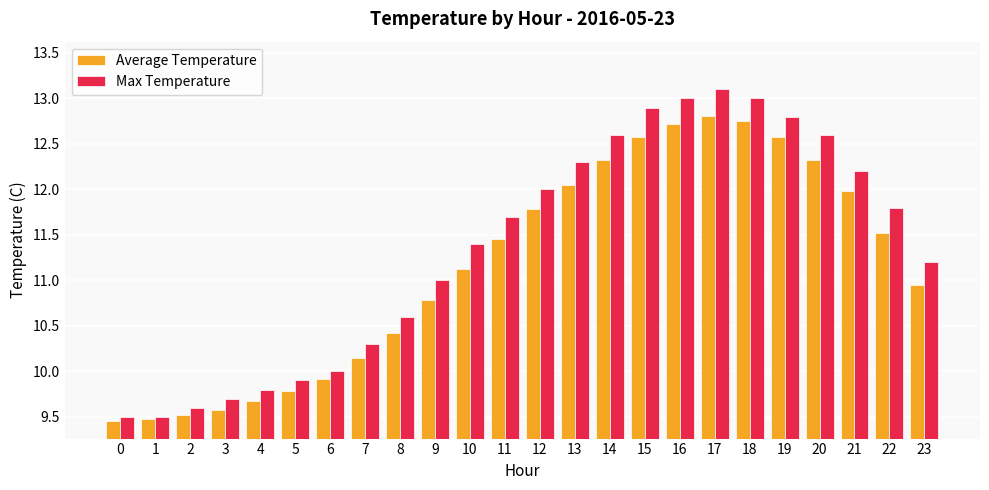

Are the bars horizontal?

No